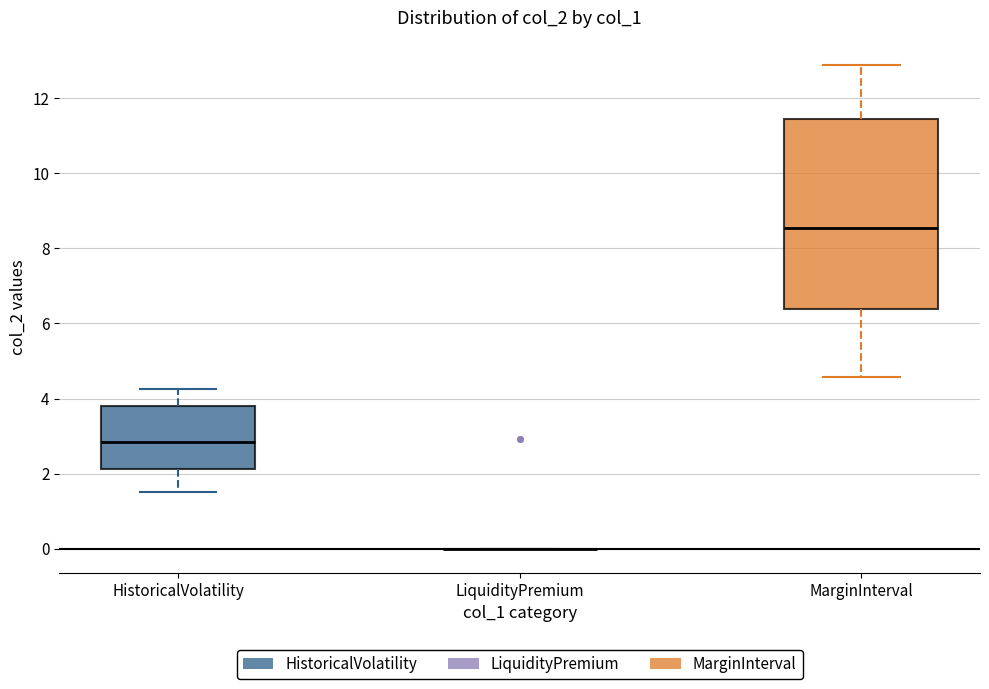

Reading left to right, transcribe this box plot: for each box, give where its median line is, the range the box spans, and where its two whiskers end, as read against the y-axis. The values are not printed on the chart, so give them approximately, as read against the axis.

HistoricalVolatility: median 2.8, box 2.2 to 3.8, whiskers 1.6 to 4.2
LiquidityPremium: box collapsed to a line at 0.0, whiskers 0.0 to 0.0
MarginInterval: median 8.6, box 6.4 to 11.4, whiskers 4.6 to 12.8